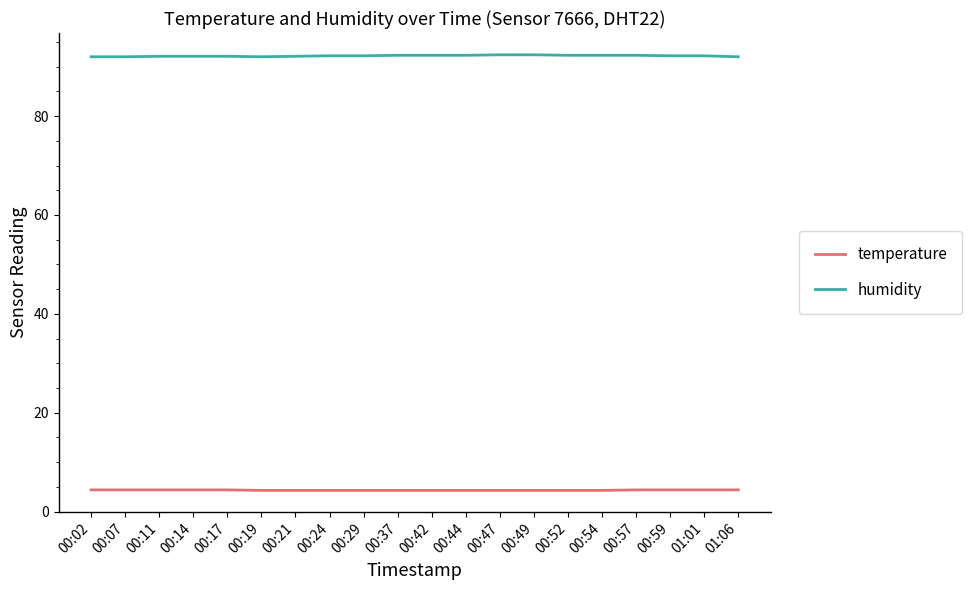

What is the difference between the maximum and minimum values in the humidity series?

0.4